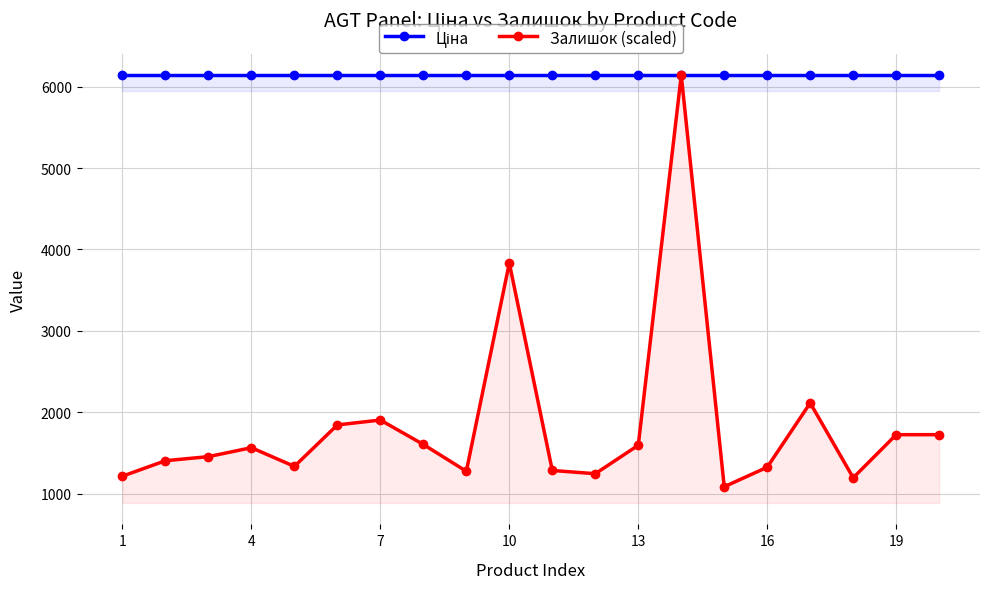

Does the chart display data point markers on the line(s)?

Yes